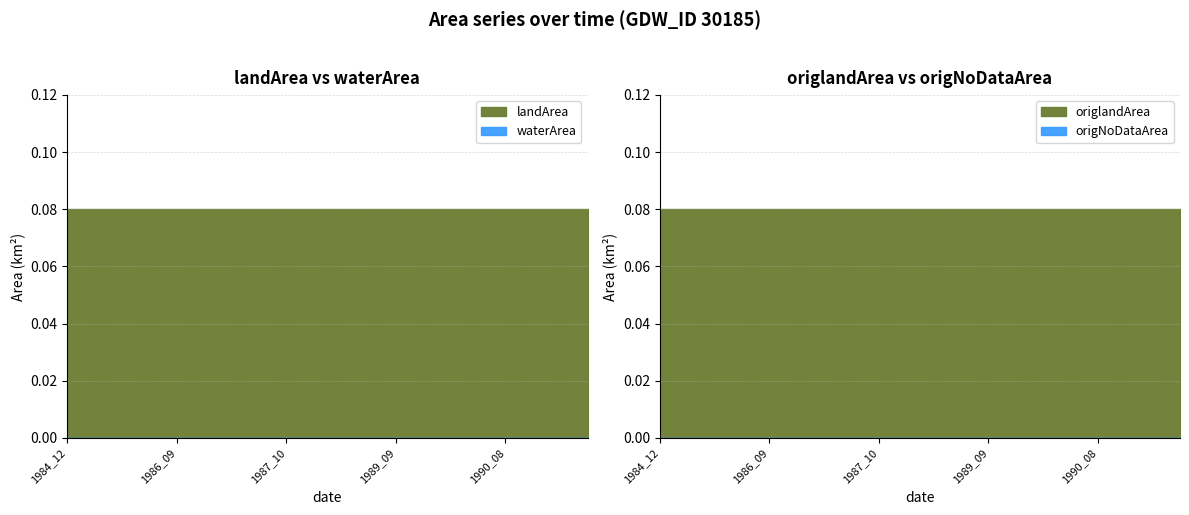

Rank the series at 1986_09 from highest to lowest value.

landArea, origlandArea, waterArea, origNoDataArea